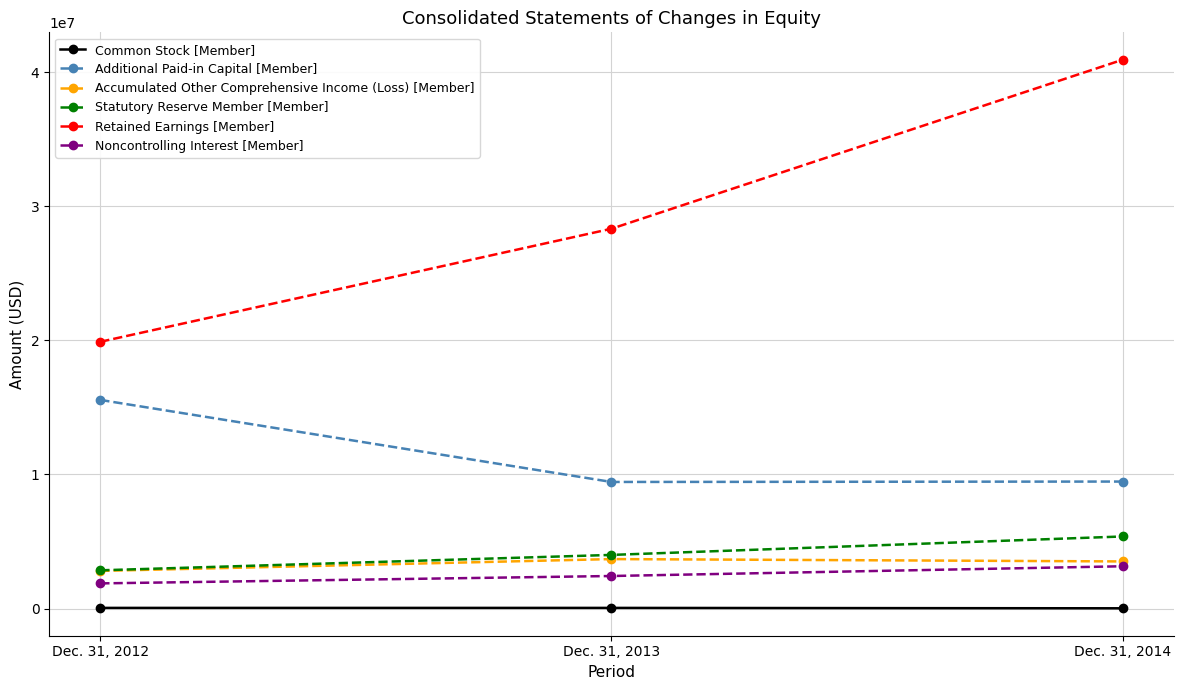

The Common Stock [Member] series shows 50000 at Dec. 31, 2013. True or false?

True